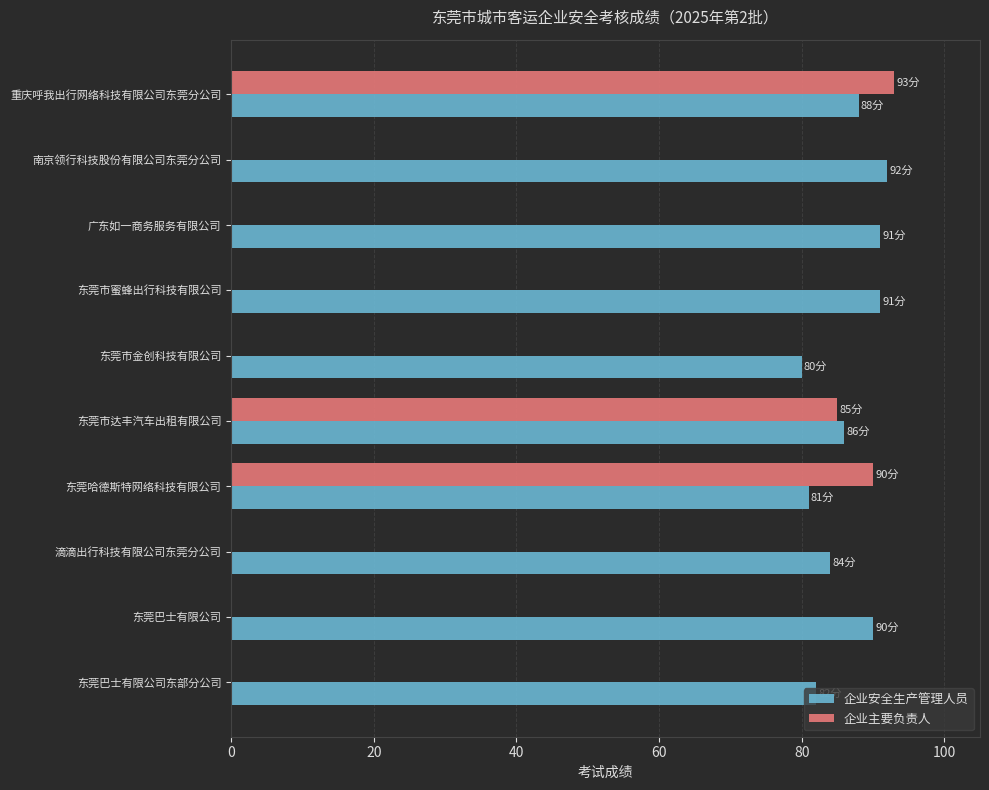

At which label is 企业主要负责人 closest to 46?

东莞市达丰汽车出租有限公司